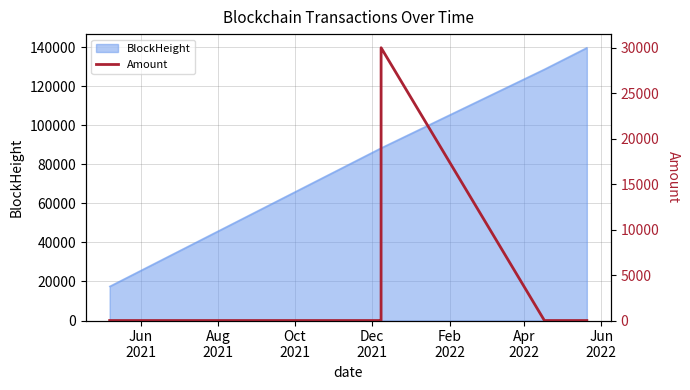

What is the lowest value of the BlockHeight series?

17471